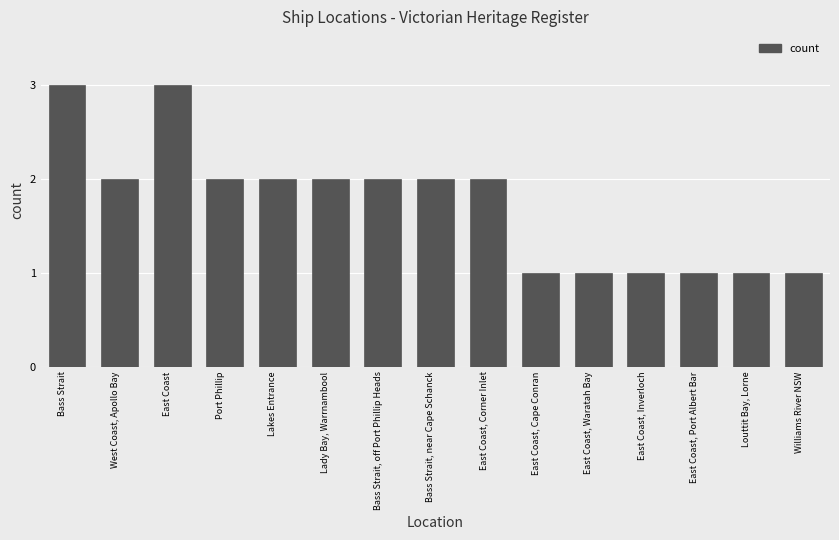

How many bars are there in total?

15